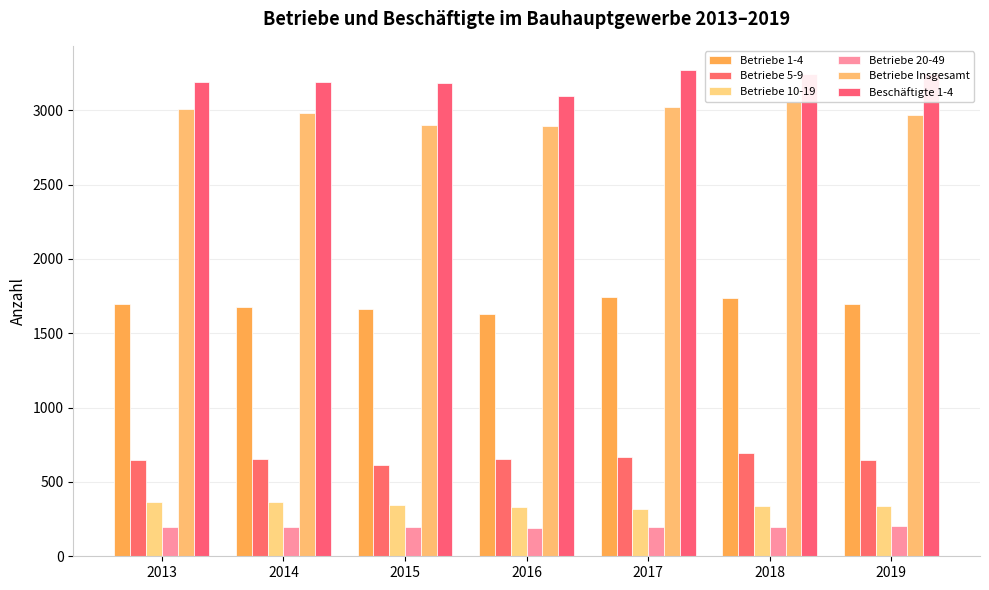

Which series has the widest spread of values?

Beschäftigte 1-4